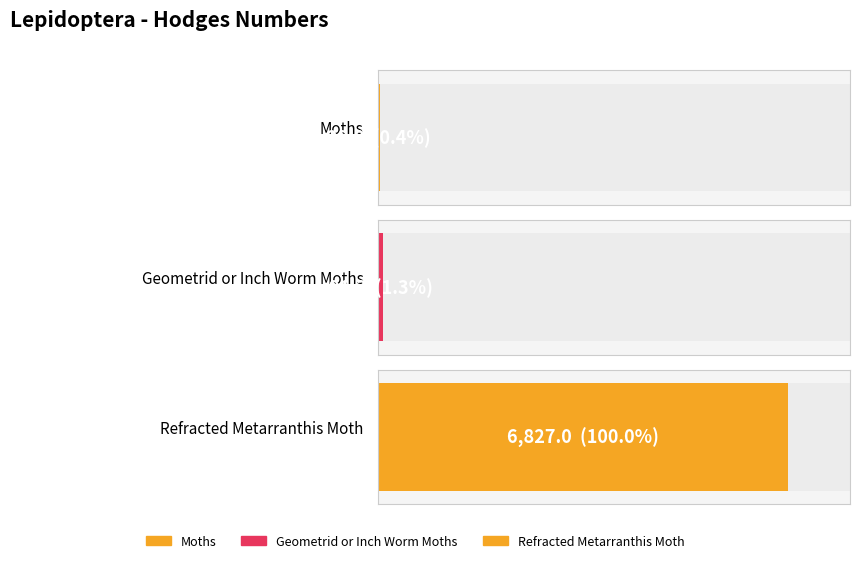

Does the chart contain any negative values?

No